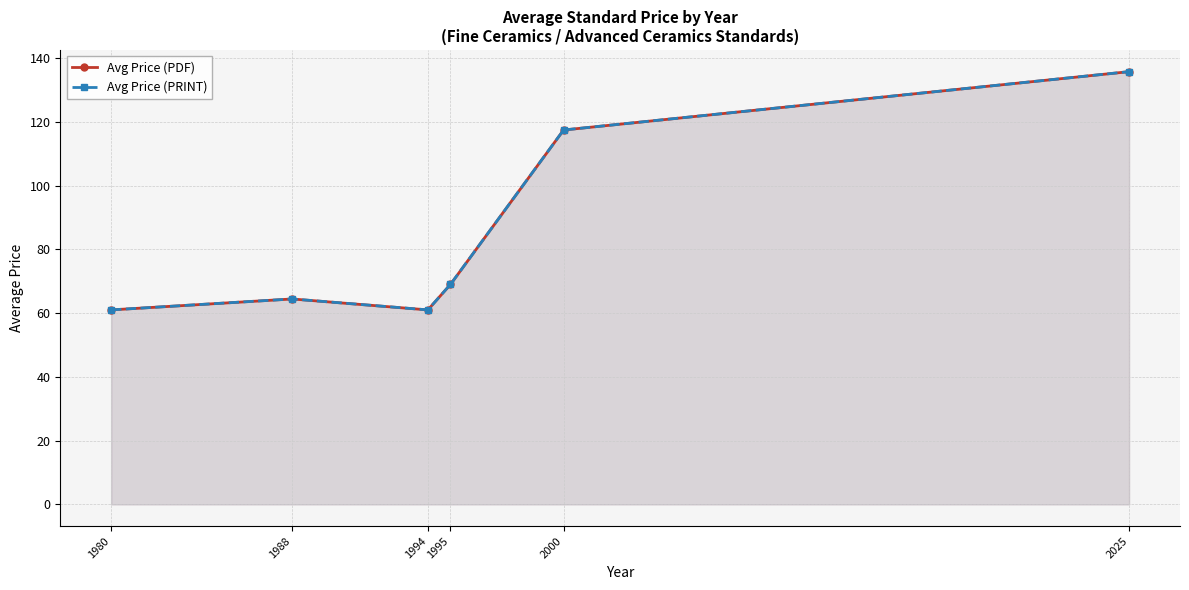

Reading left to right, extract all data points from this chart.

Avg Price (PDF): 1980=61.0	1988=64.4	1994=61.0	1995=69.0	2000=117.4	2025=135.7
Avg Price (PRINT): 1980=61.0	1988=64.4	1994=61.0	1995=69.0	2000=117.4	2025=135.7